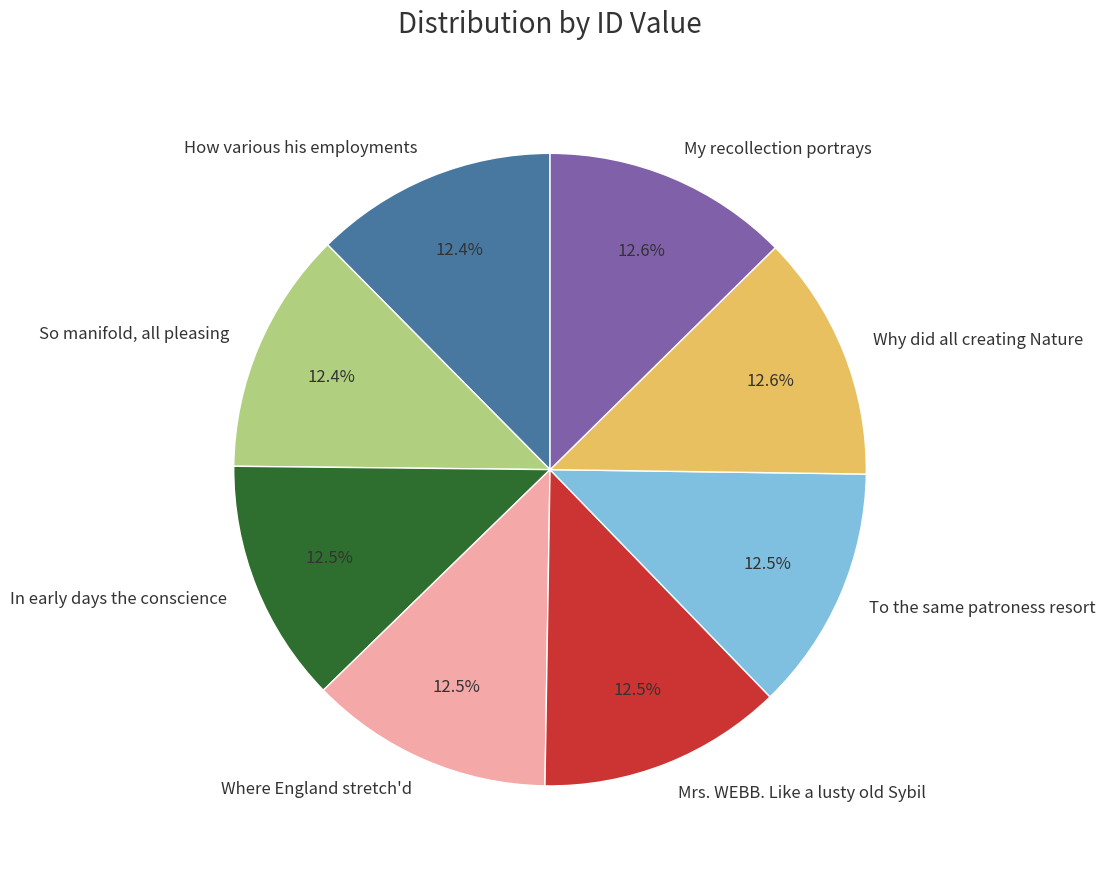

Count the number of slices in the pie.

8